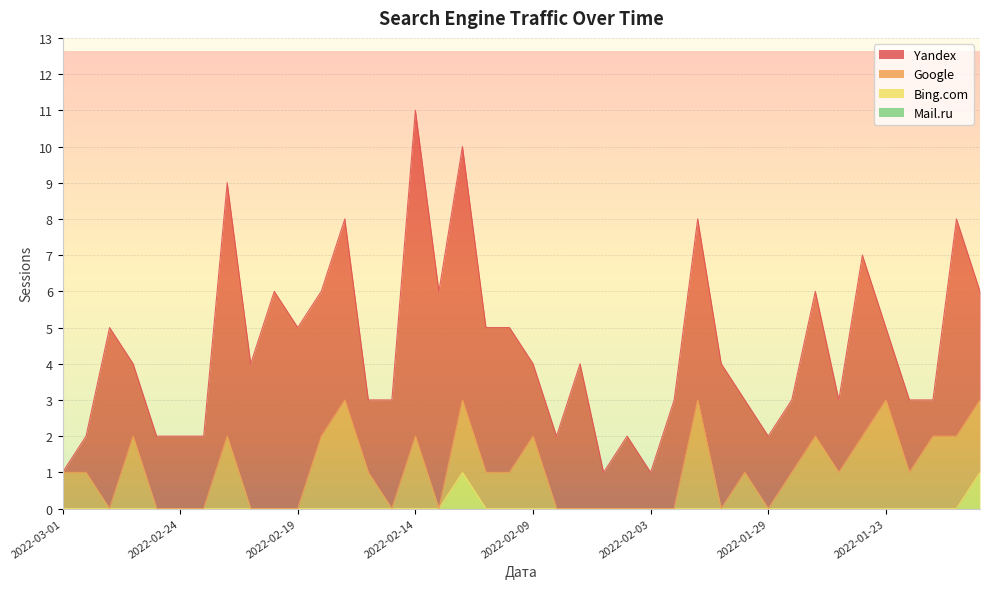

The Bing.com series shows 0 at 2022-01-21. True or false?

True